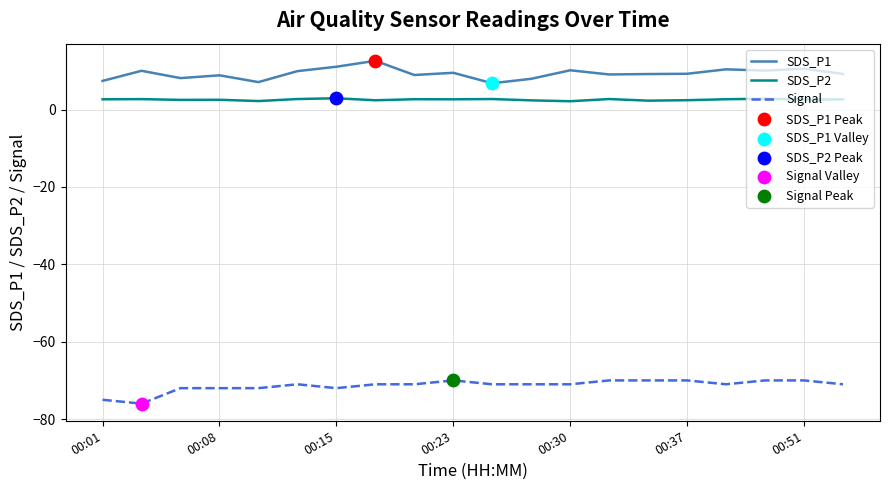

Which series has the largest total across all categories?

SDS_P1